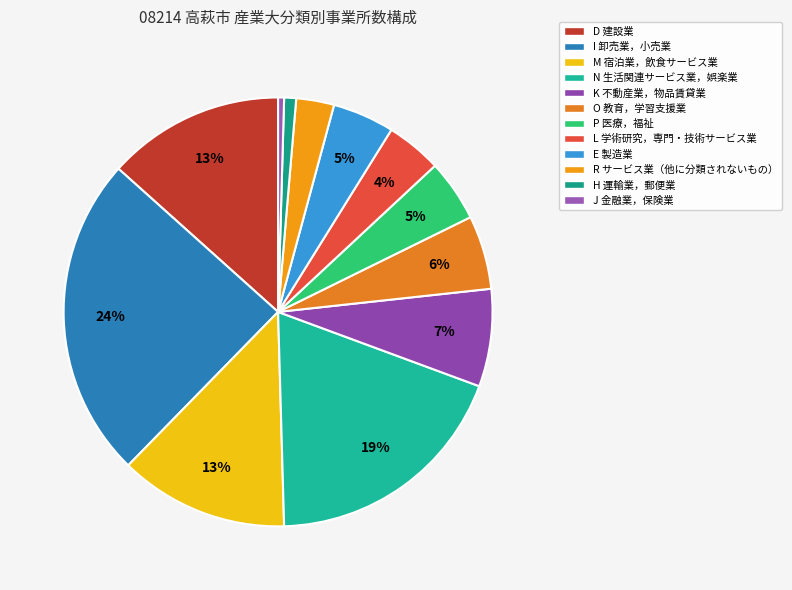

Is it true that J 金融業，保険業 is 0% of the pie?

True